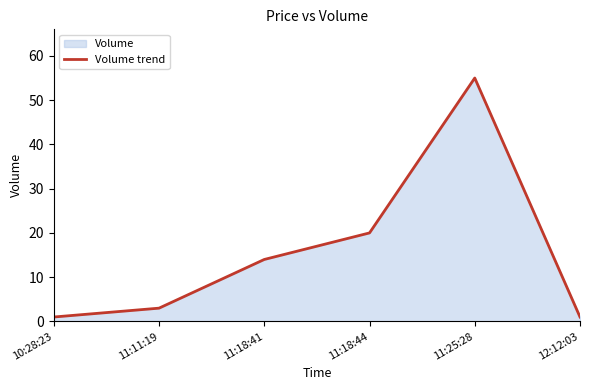

Approximately how many times larger is the value at 10:28:23 compared to 12:12:03?

1.0